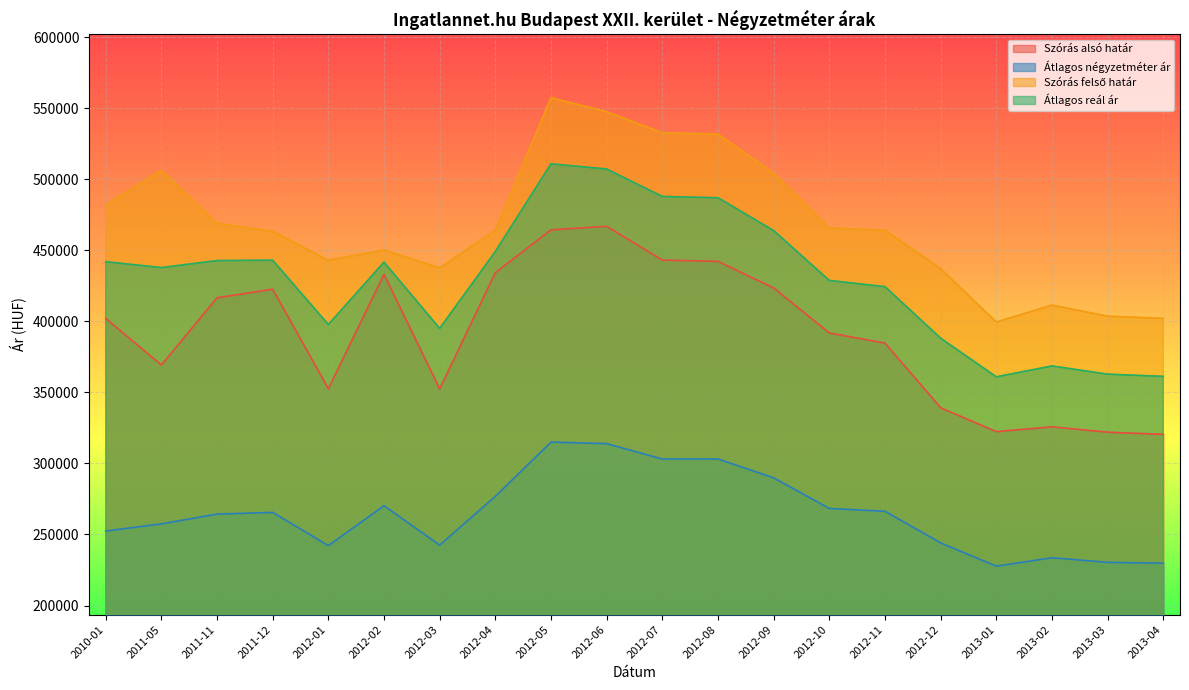

Reading left to right, extract all data points from this chart.

Szórás alsó határ: 402147	369363	416710	422732	352714	433197	352564	434354	464535	467020	443255	442352	423619	391931	384777	339241	322442	325825	322065	320519
Átlagos négyzetméter ár: 252428	257479	264392	265557	242185	270268	242520	276854	315084	313990	303159	303159	289915	268329	266355	244090	227706	233621	230379	229814
Szórás felső határ: 482079	506541	469068	463528	443084	450337	437708	464182	557531	547704	532831	531928	504415	465875	464261	437195	399608	411517	403725	402179
Átlagos reál ár: 442113	437952	442889	443130	397899	441767	395136	449268	511033	507362	488043	487140	464017	428903	424519	388218	361025	368671	362895	361349